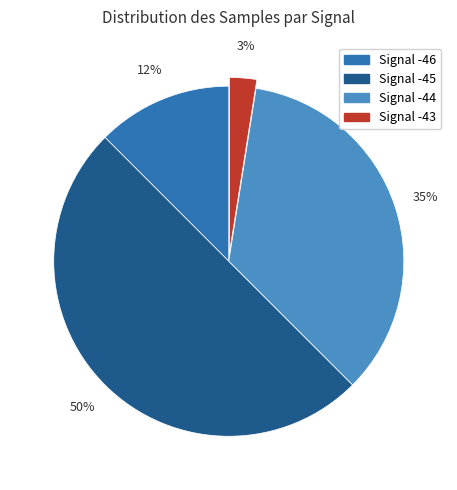

To the nearest percent, what is the average slice percentage?

25%